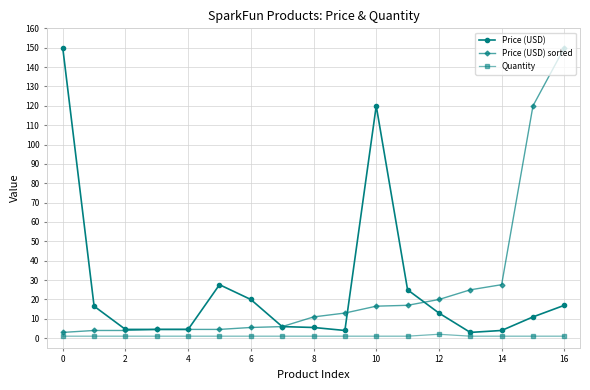

At how many categories does at least one series exceed 125?

2